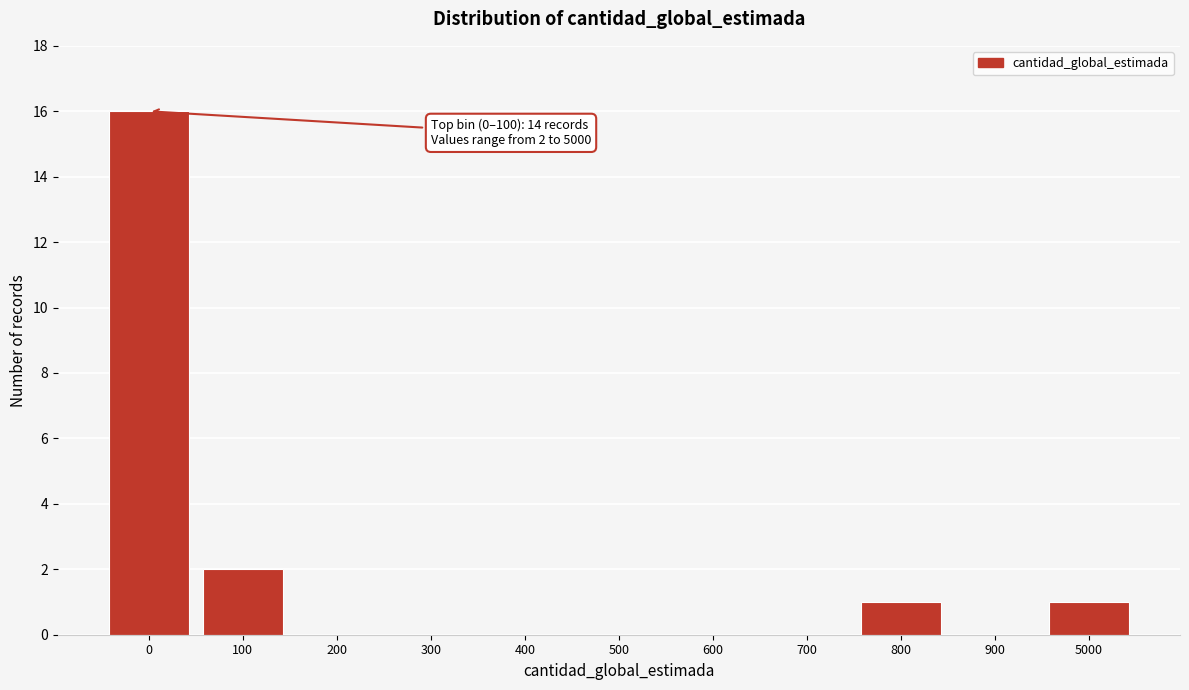

Reading left to right, transcribe all the data shown in this chart.

0=16	100=2	200=0	300=0	400=0	500=0	600=0	700=0	800=1	900=0	5000=1